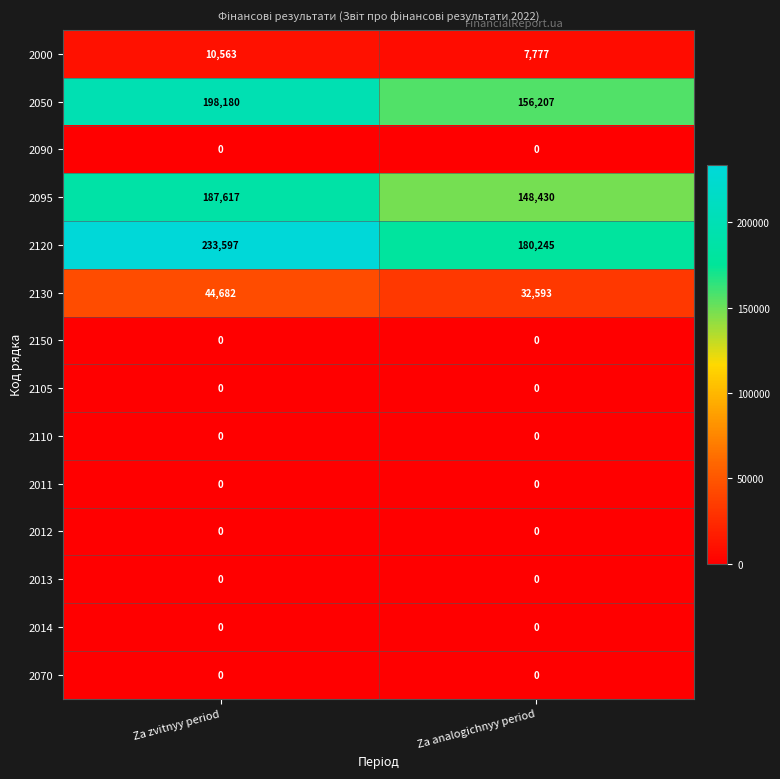

How many data points in 2120 are less than 233597?

1